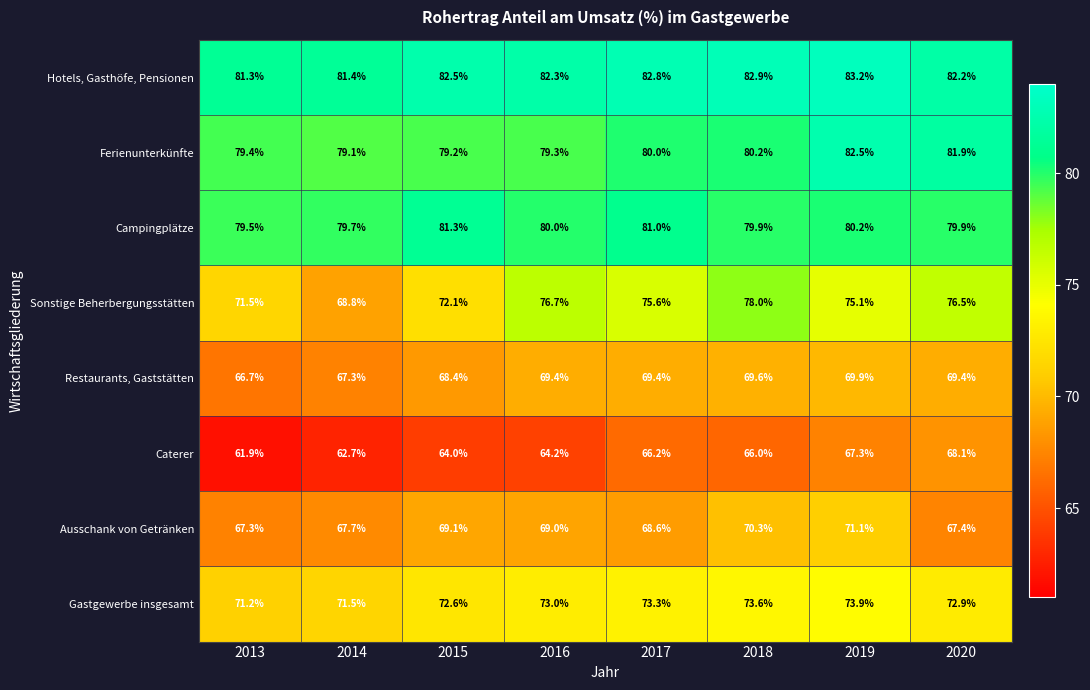

How many values in the Hotels, Gasthöfe, Pensionen series exceed 82?

6